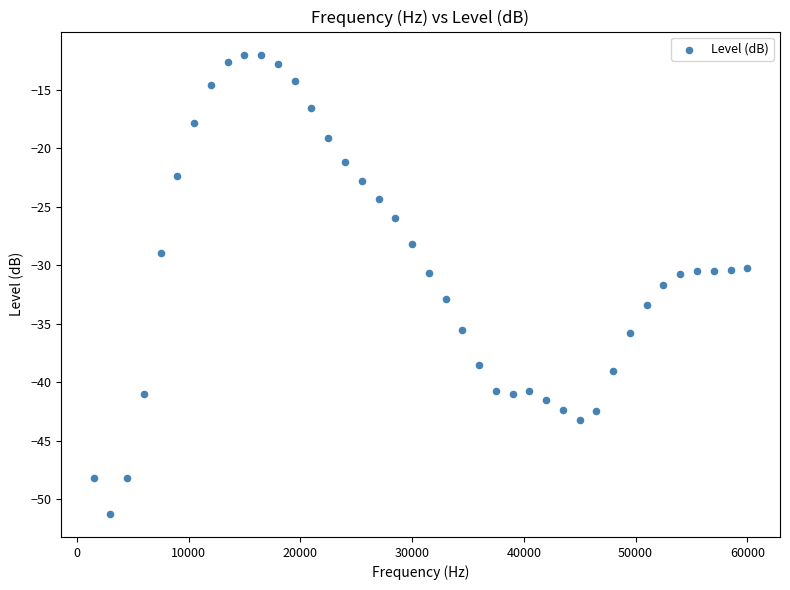

What is the range of X values (max minus min)?

58500.0